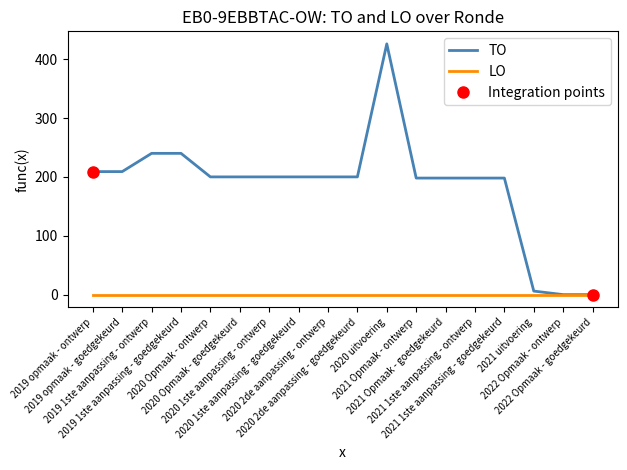

What is the label of the 1st point from the left?

2019 opmaak - ontwerp